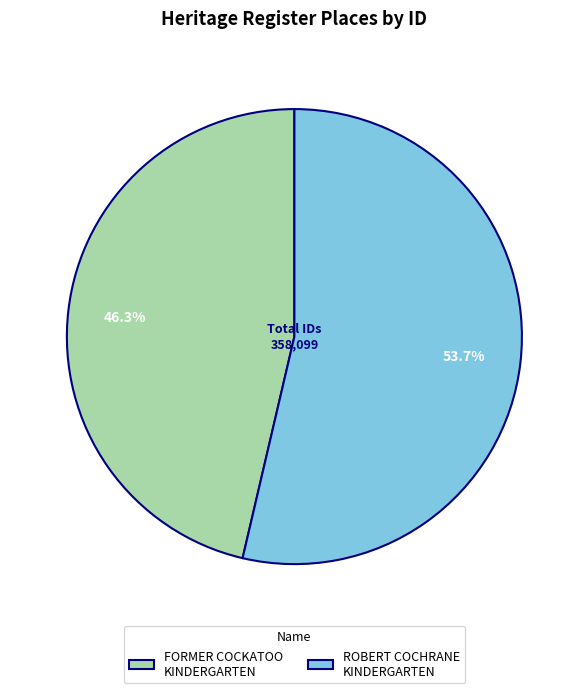

The FORMER COCKATOO KINDERGARTEN slice represents 46% of the pie. True or false?

True